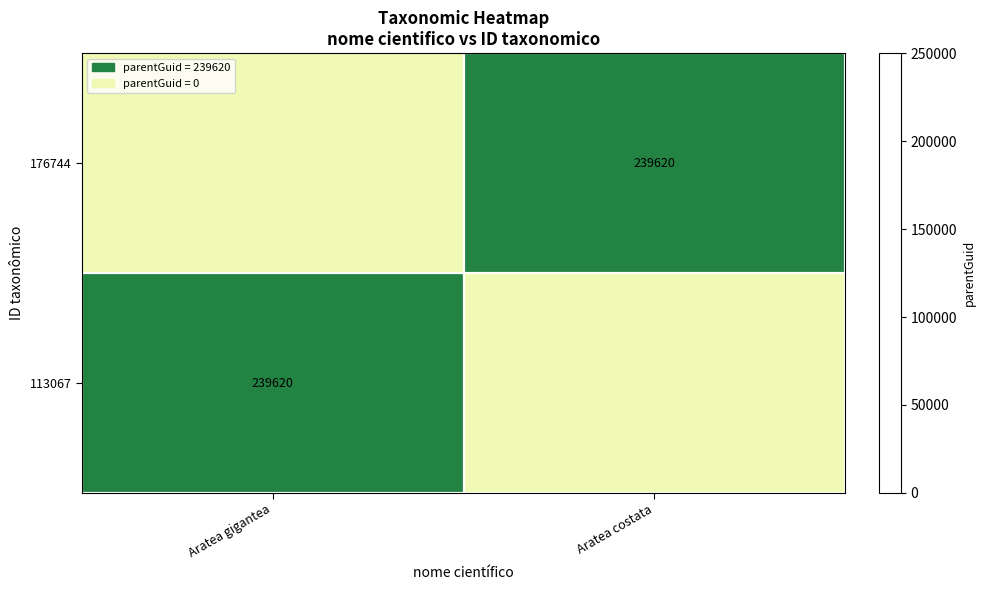

How many positive values does the 113067 series have?

1